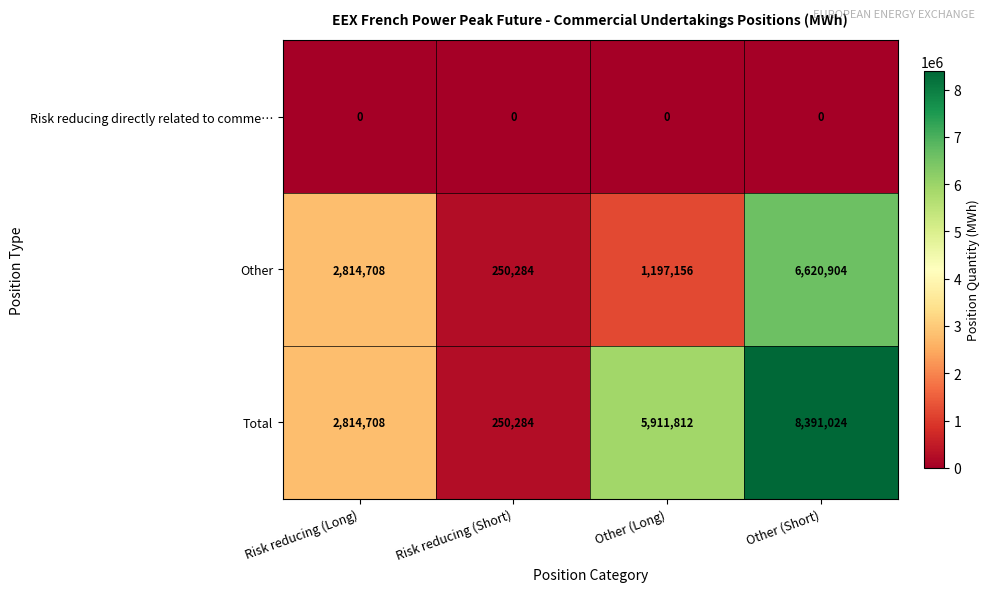

What is the sum of the Total values at Other (Short) and Risk reducing (Short)?

8641308